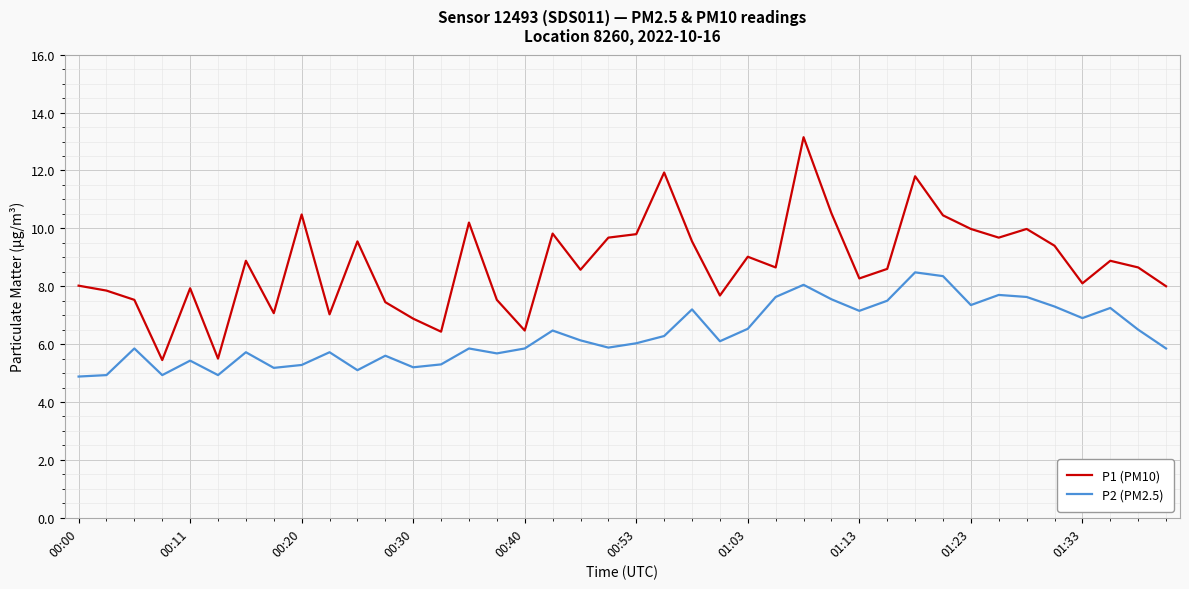

What is the maximum value shown in the chart?

13.2